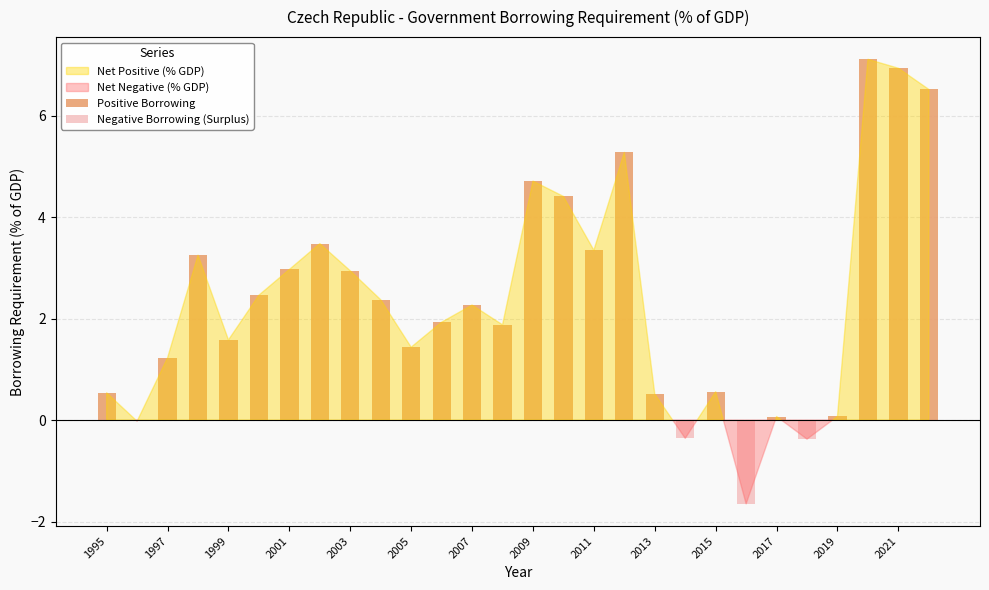

Between 1995 and 2013, which series saw the biggest shift?

Positive Borrowing